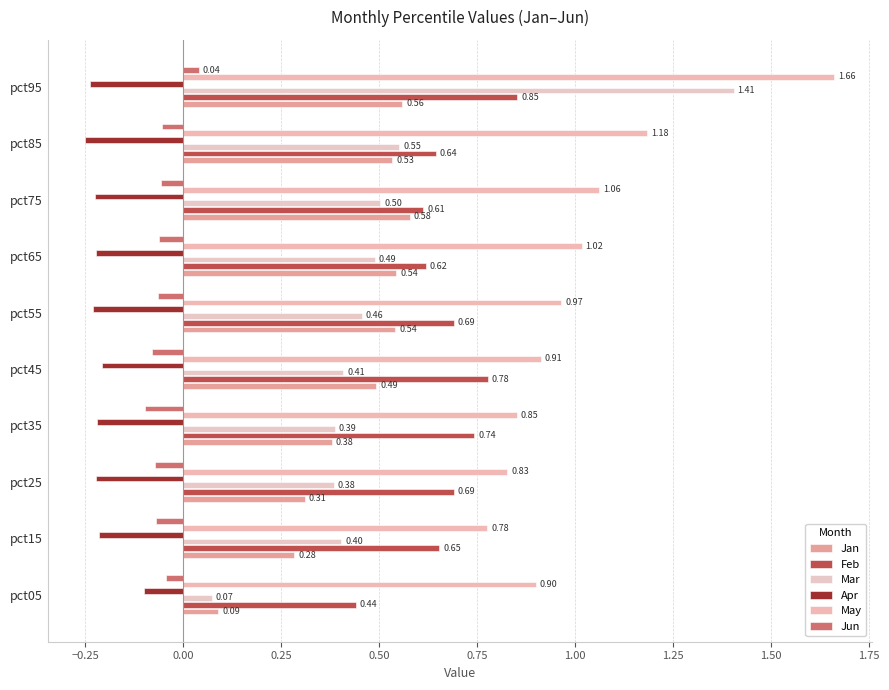

How many series are shown in this chart?

6